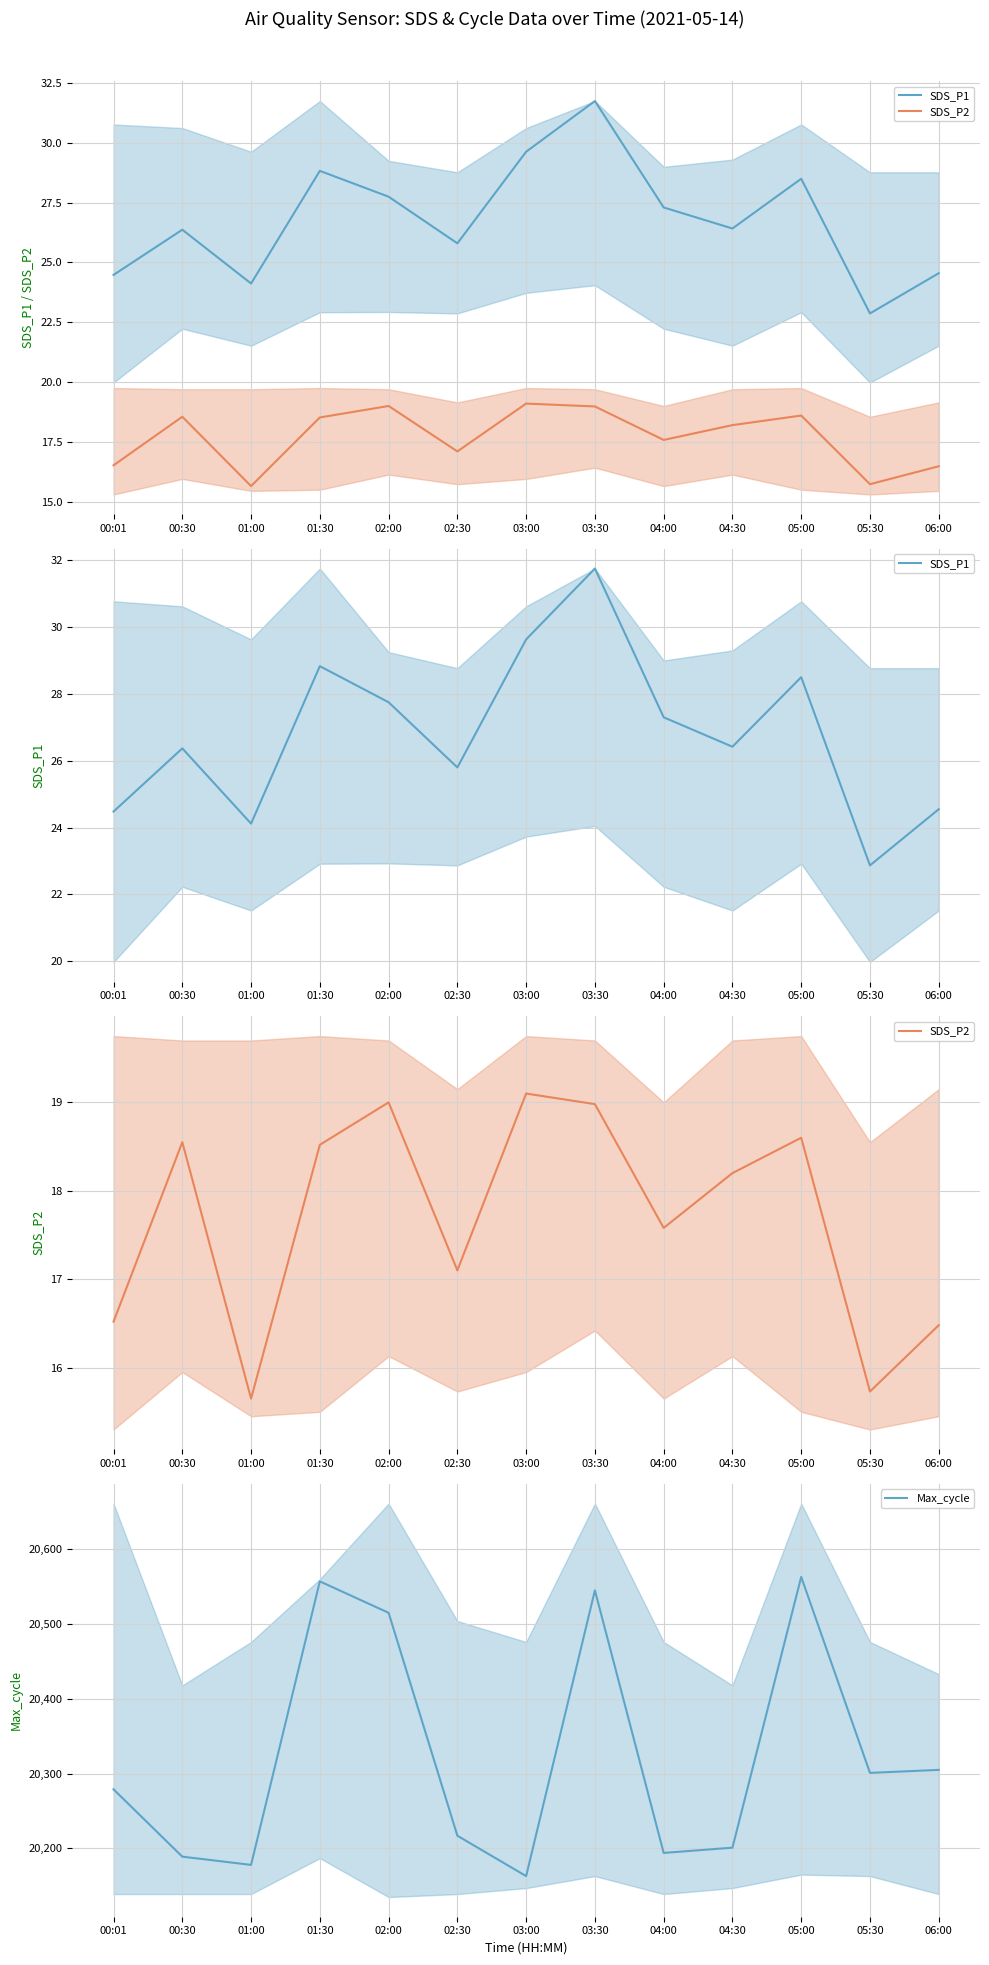

Which label corresponds to the smallest value in the chart?

01:00